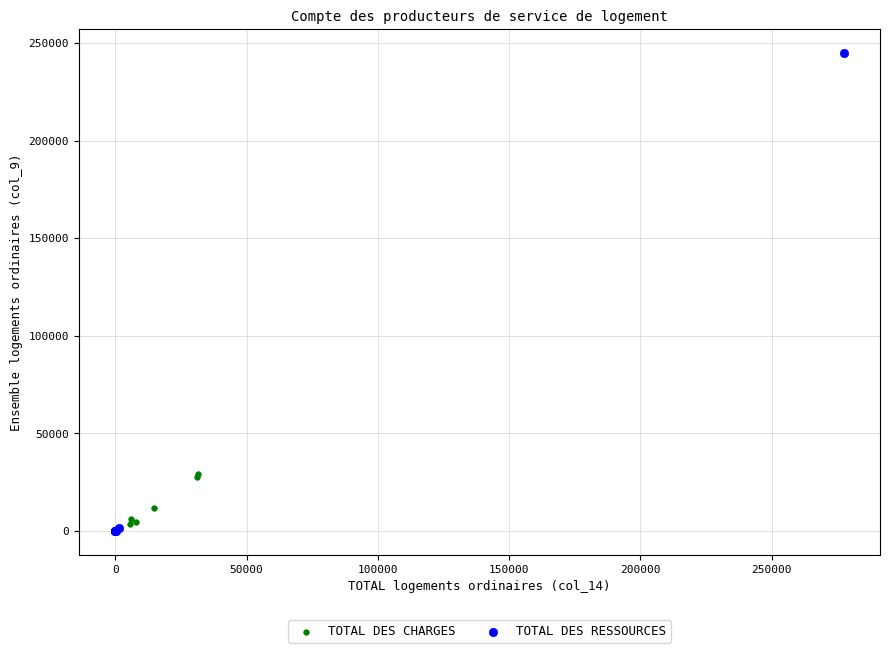

Which series has the widest spread of Y values?

TOTAL DES RESSOURCES